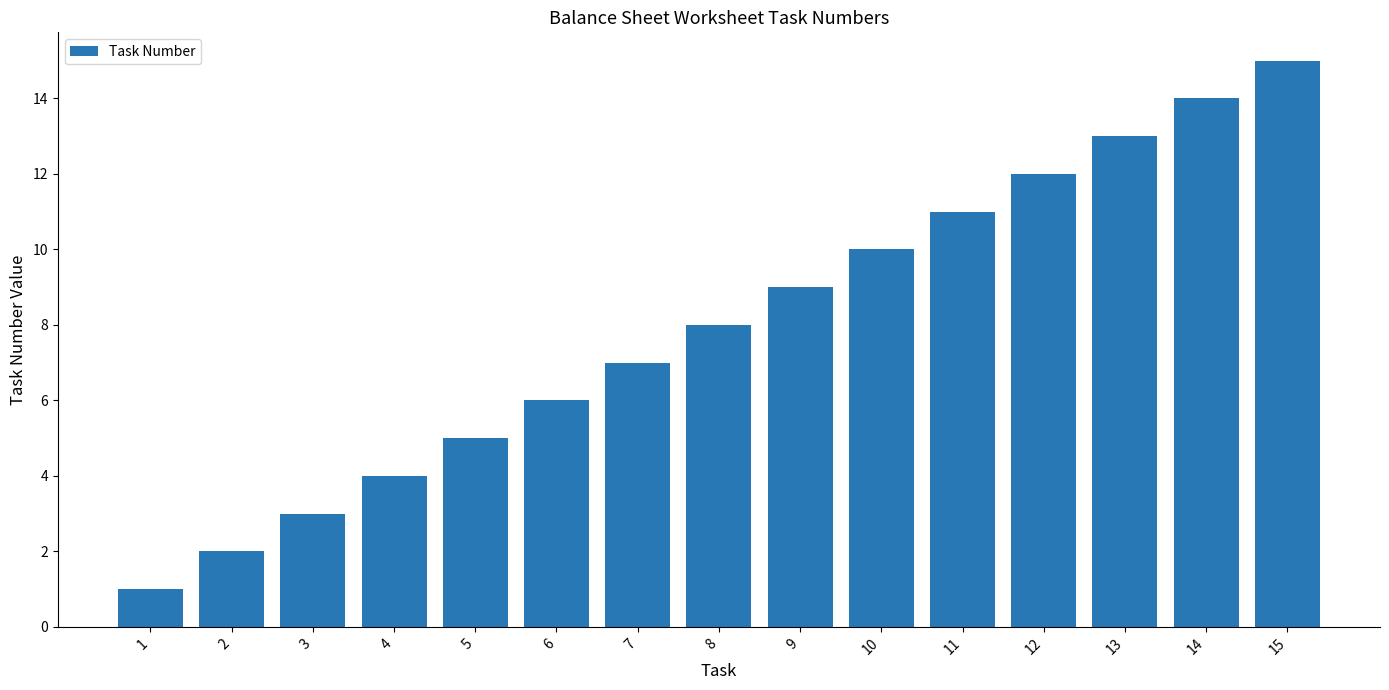

True or false: the data shows 1 at 2.

False